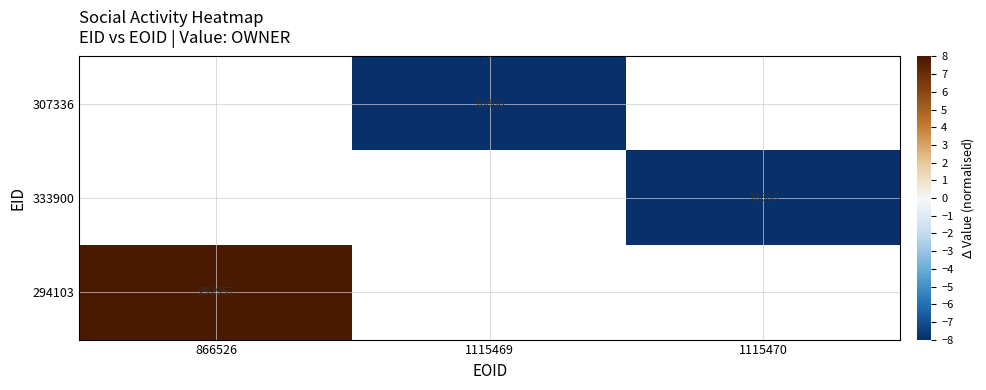

Between 1115470 and 1115469, which is larger?

1115469